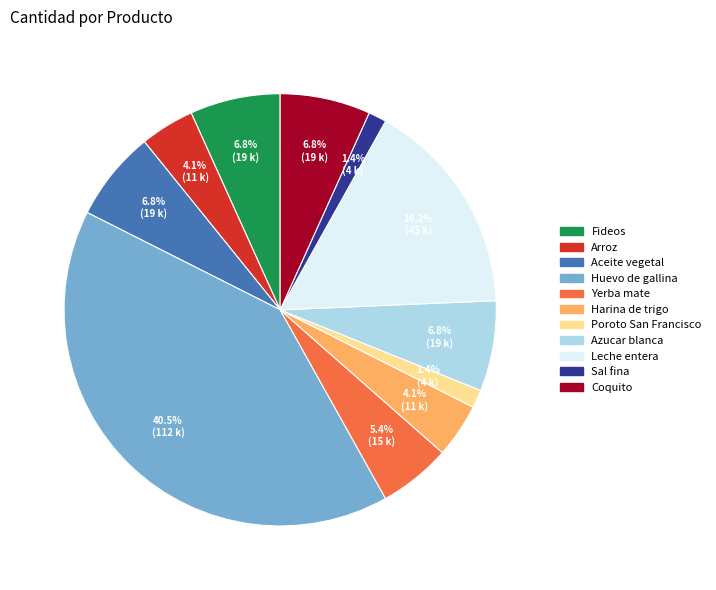

Approximately how many times larger is the value at Fideos compared to Harina de trigo?

1.7